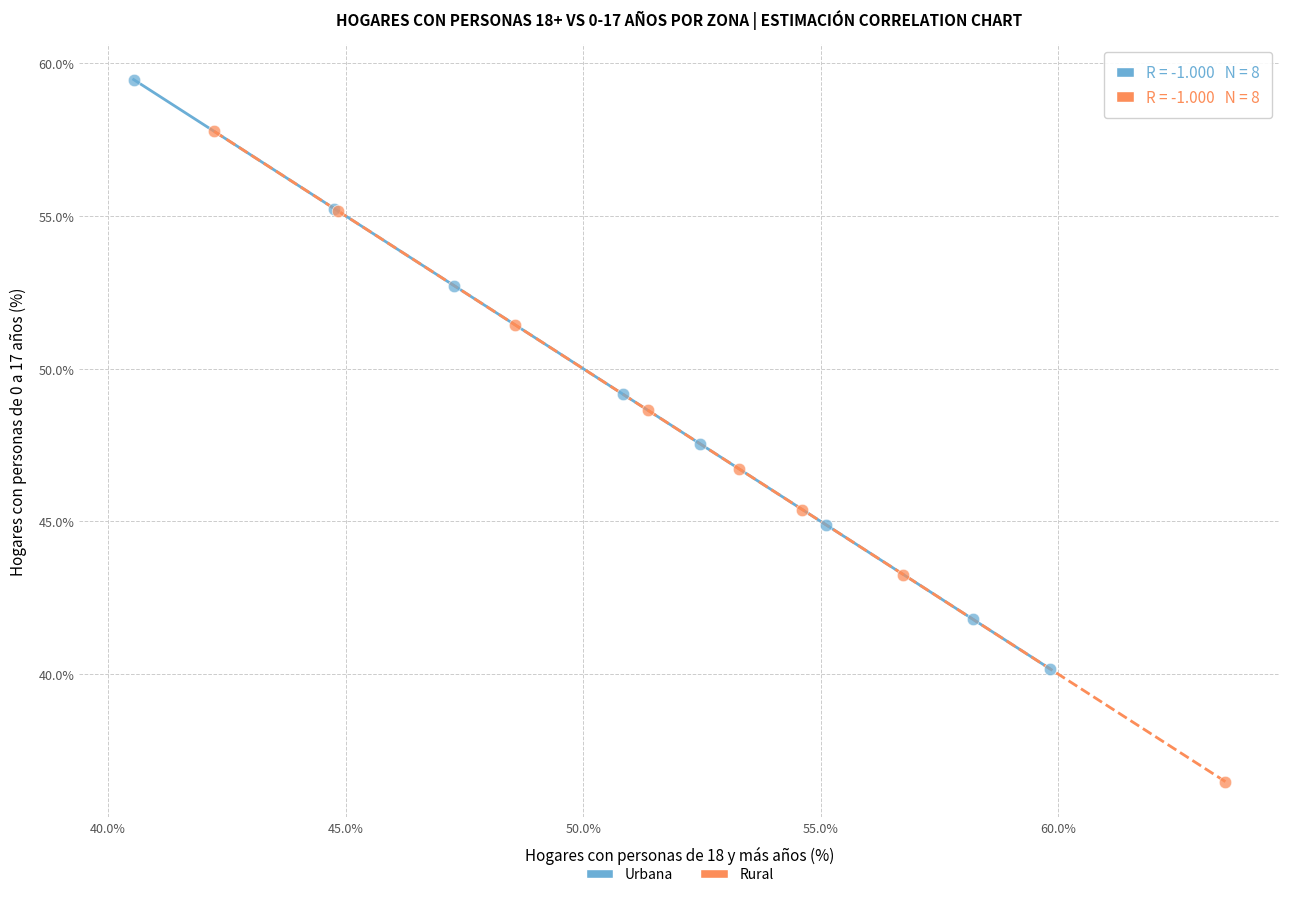

Which series reaches the maximum Y coordinate?

Urbana